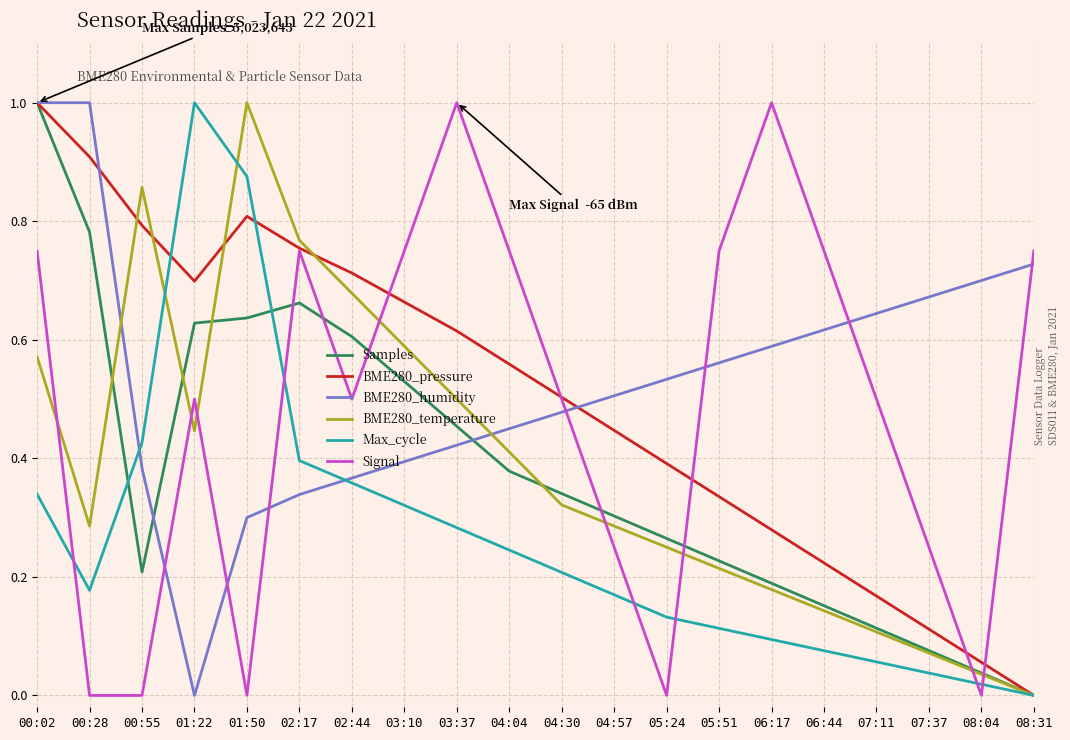

True or false: BME280_humidity and BME280_temperature intersect in this chart.

True